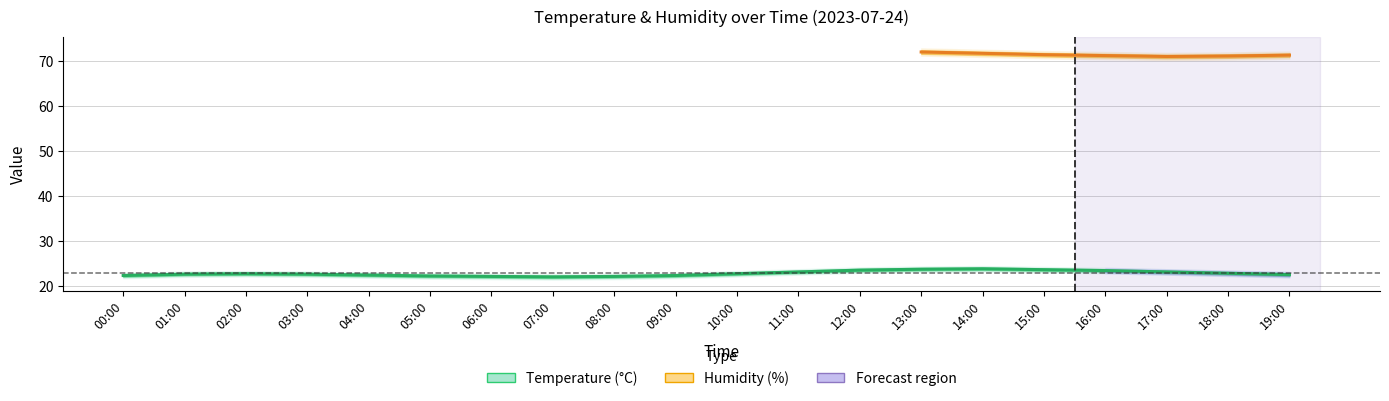

What is the average value?

22.9